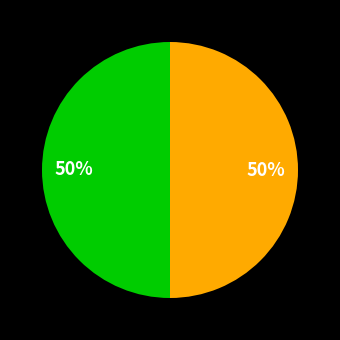

Rank the categories by value from highest to lowest.

2, 1